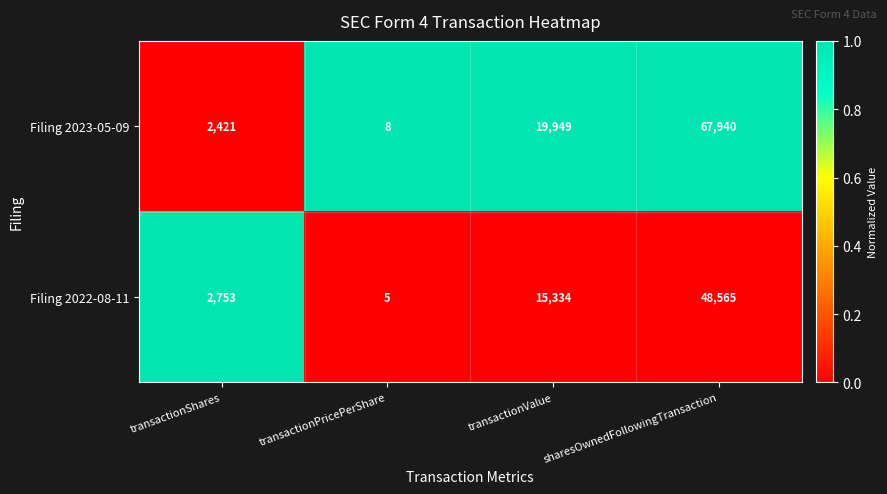

Reading left to right, what are all the values shown in this chart?

Filing 2023-05-09: 2421	8	19949	67940
Filing 2022-08-11: 2753	5	15334	48565